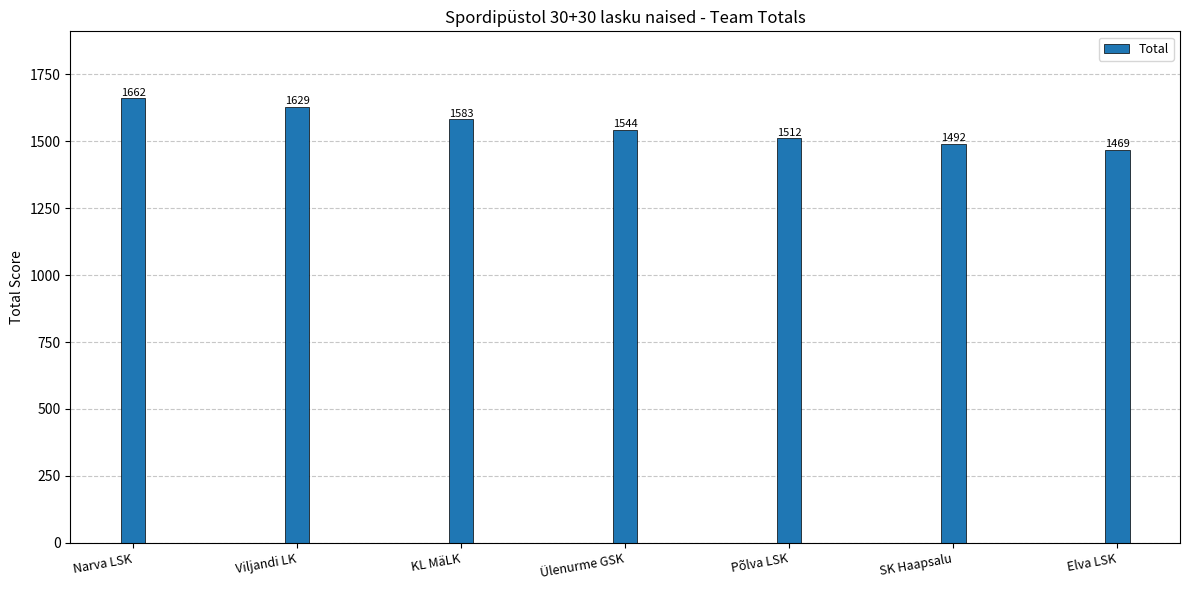

What is the ratio of the value at Narva LSK to the value at Ülenurme GSK?

1.1